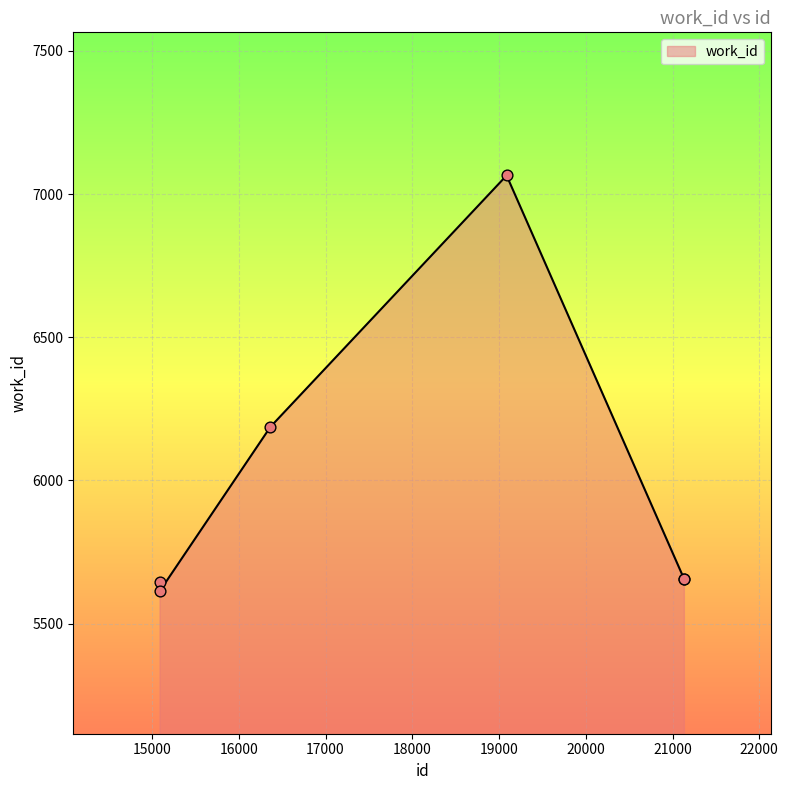

What is the sum of all values?

35827